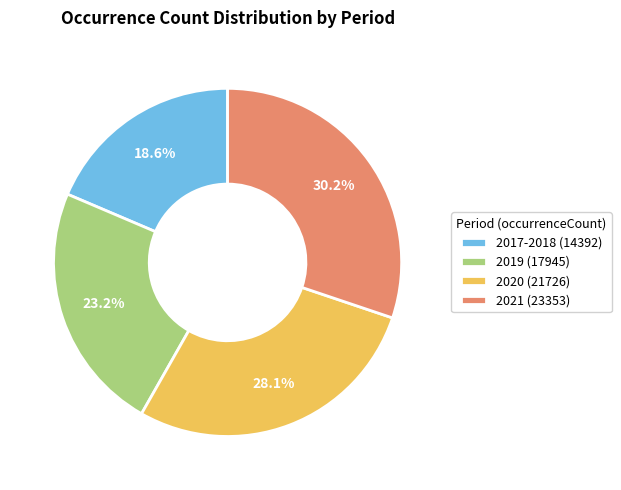

How many segments does this pie chart have?

4